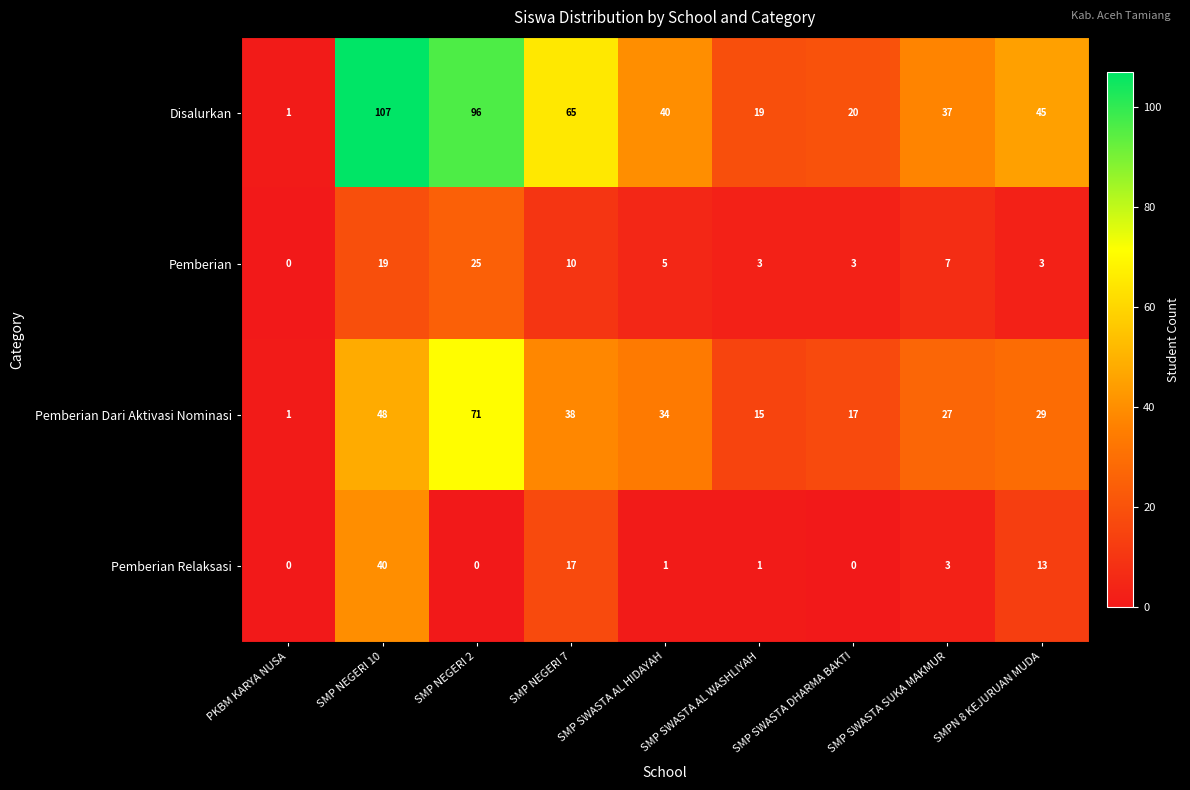

At how many categories does at least one series exceed 10?

8